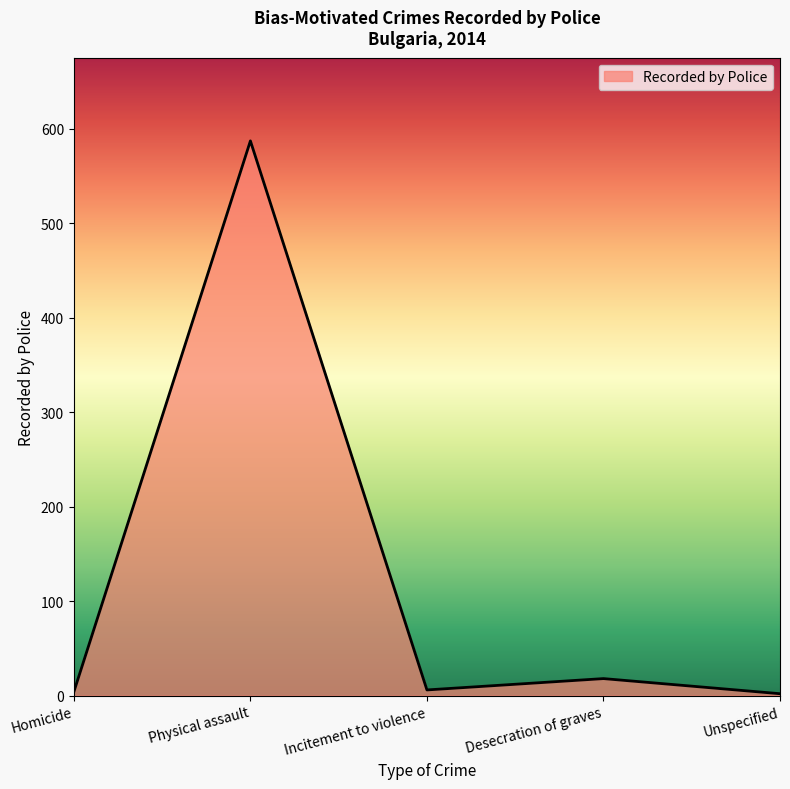

Which has a higher value, Desecration of graves or Homicide?

Desecration of graves